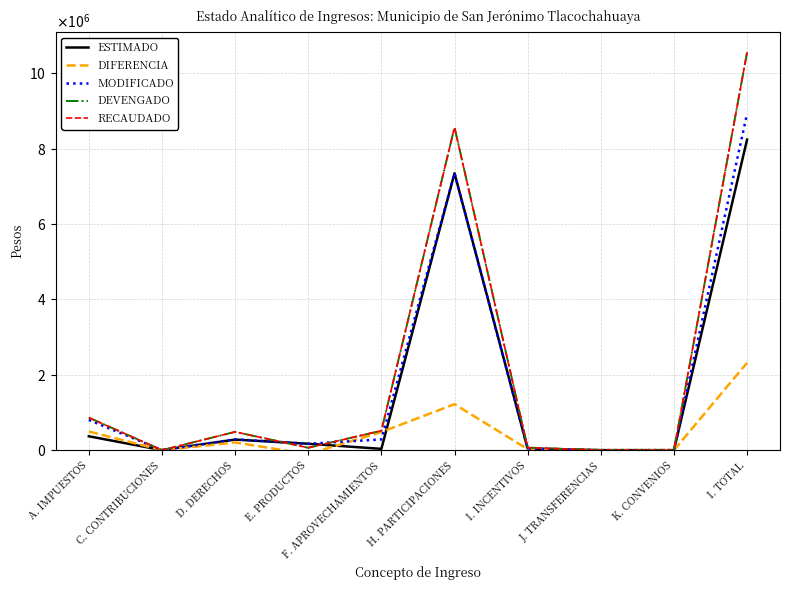

Does the chart display data point markers on the line(s)?

No